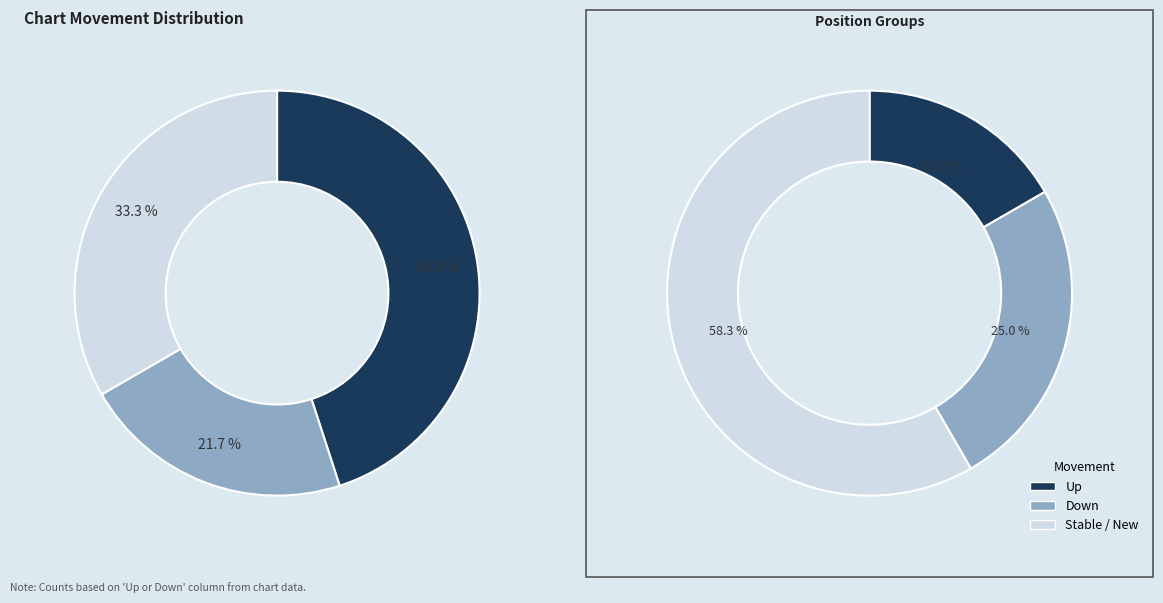

Combined, what portion of the pie is down and up?

66.7%